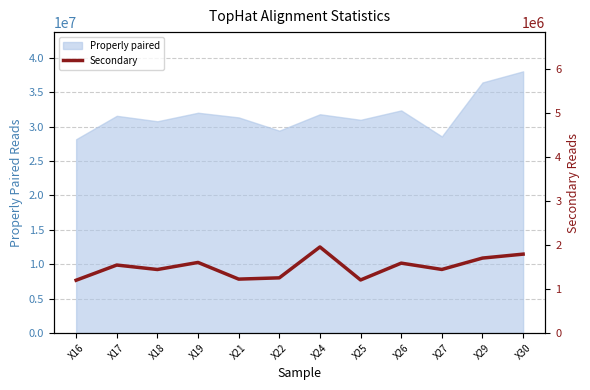

At which category does the chart reach its minimum across all series?

X16